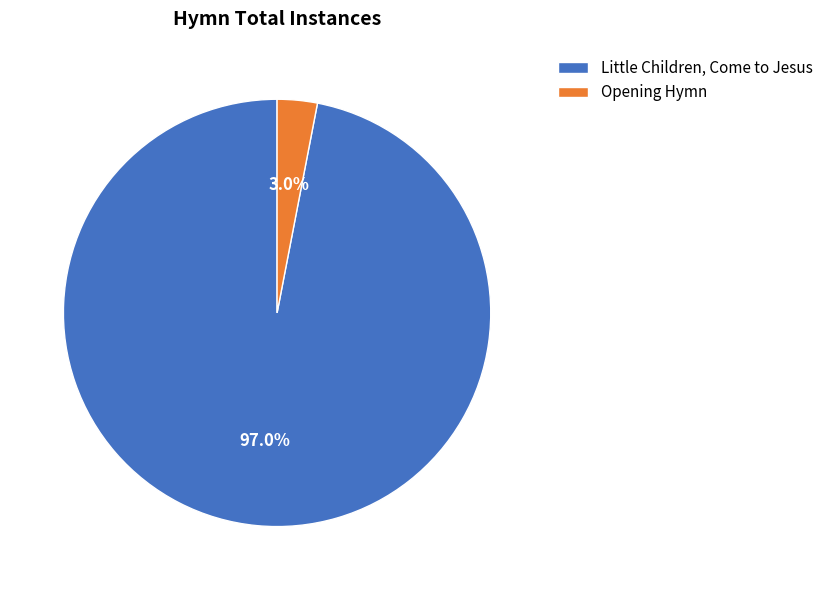

To the nearest percent, what is the average slice percentage?

50%